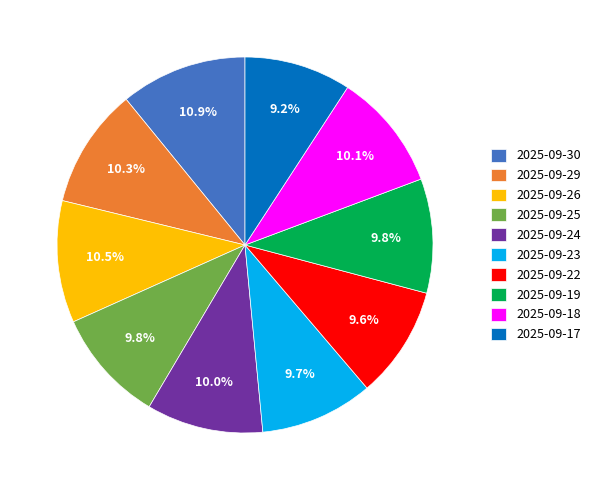

To the nearest percent, what is the difference between the largest and smallest slice percentages?

2%